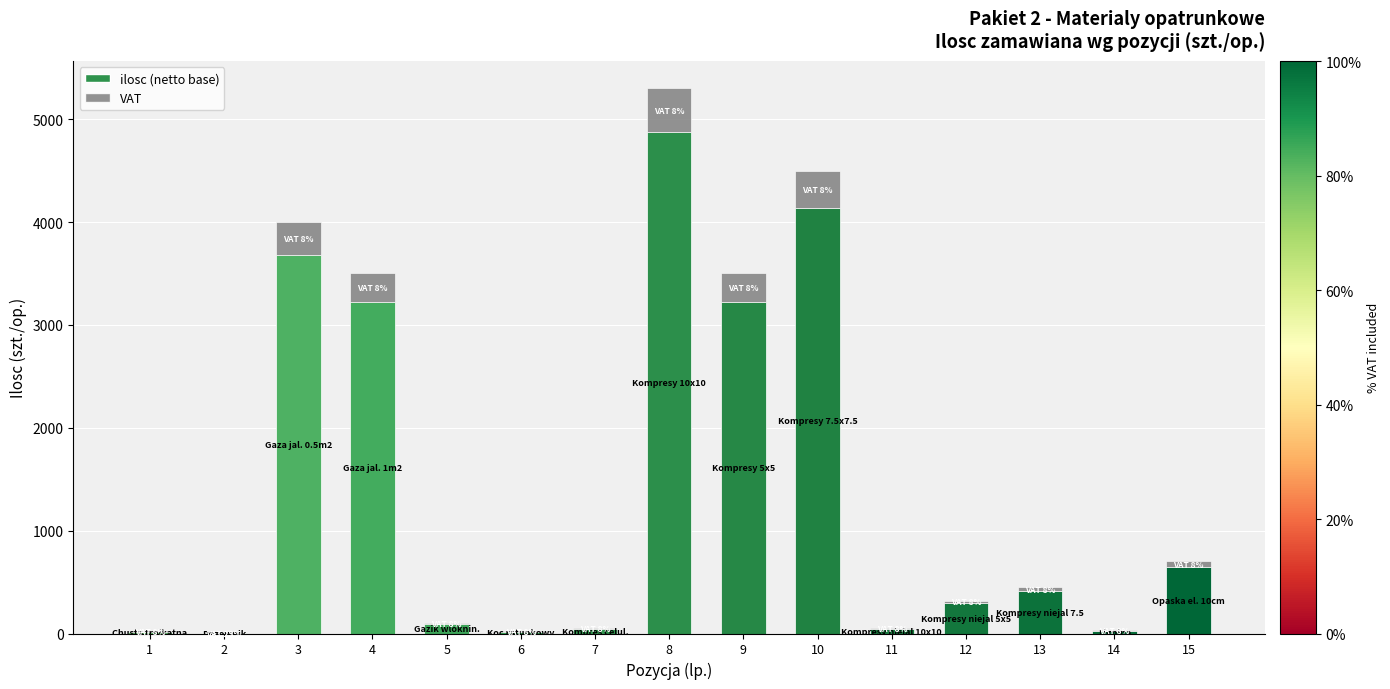

At which category is the sum across all series the highest?

8